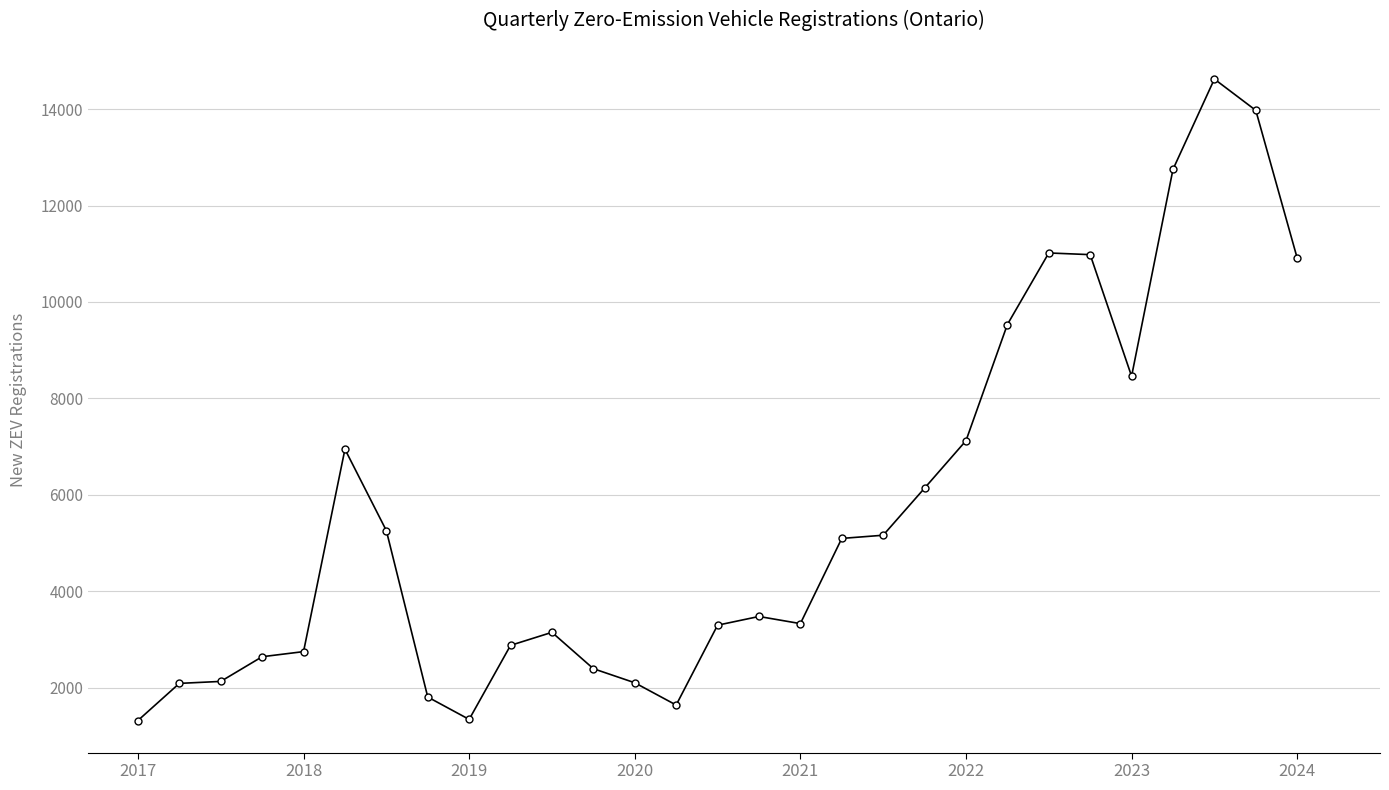

What is the average value?

5666